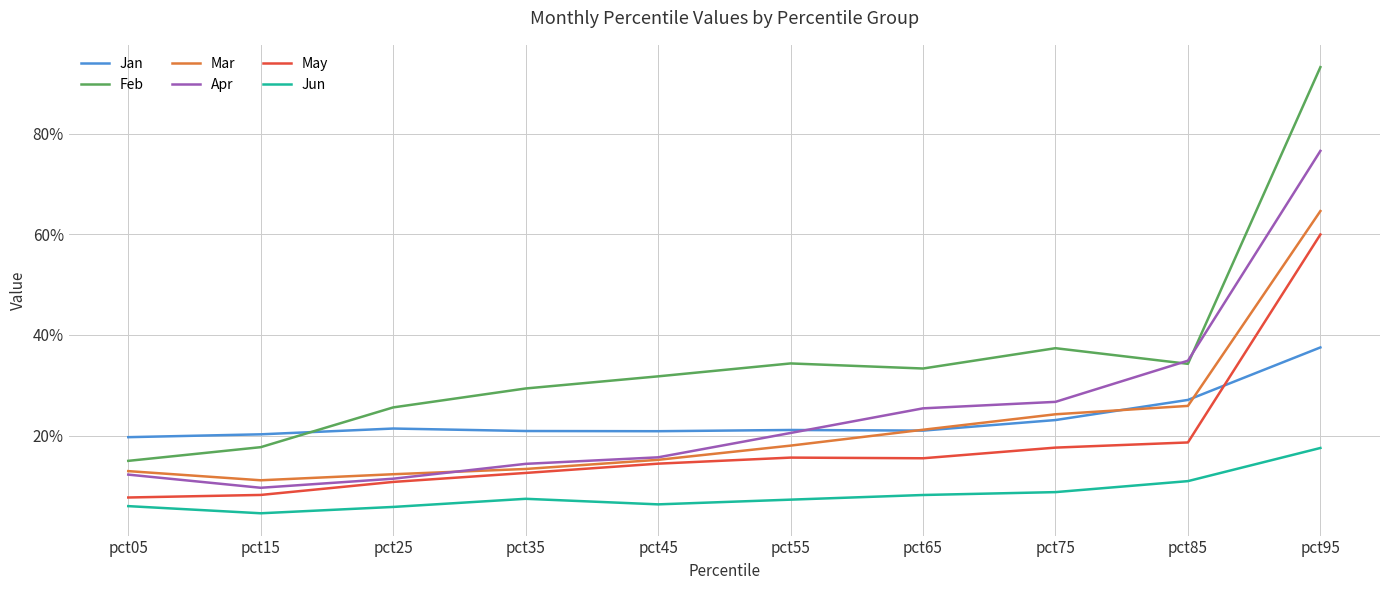

Reading left to right, list all the values displayed in this chart.

Jan: 0.2	0.2	0.2	0.2	0.2	0.2	0.2	0.2	0.3	0.4
Feb: 0.1	0.2	0.3	0.3	0.3	0.3	0.3	0.4	0.3	0.9
Mar: 0.1	0.1	0.1	0.1	0.2	0.2	0.2	0.2	0.3	0.6
Apr: 0.1	0.1	0.1	0.1	0.2	0.2	0.3	0.3	0.3	0.8
May: 0.1	0.1	0.1	0.1	0.1	0.2	0.2	0.2	0.2	0.6
Jun: 0.1	0.0	0.1	0.1	0.1	0.1	0.1	0.1	0.1	0.2